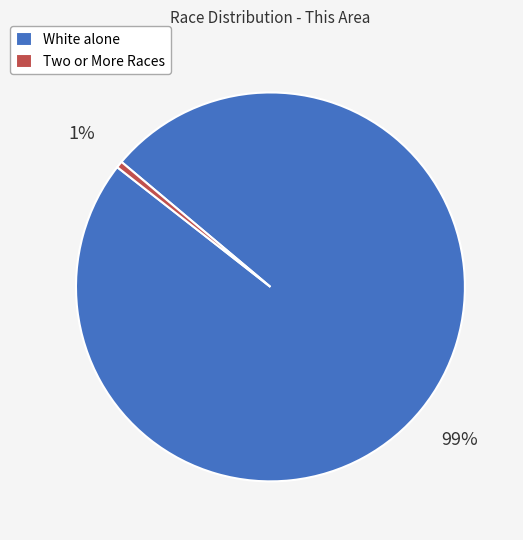

How many segments does this pie chart have?

2